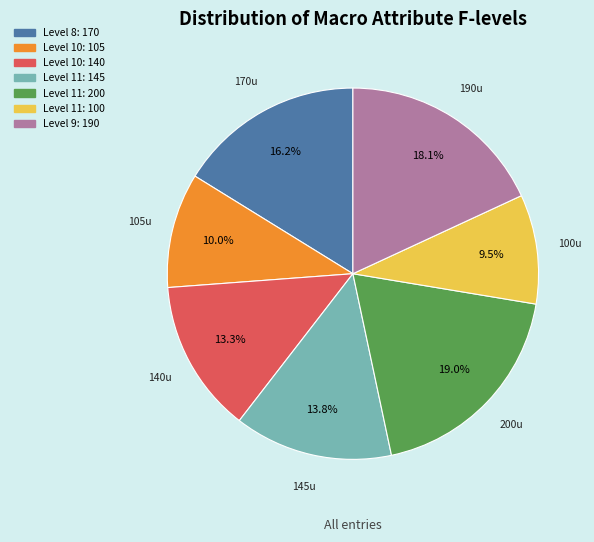

Does any single category account for the majority?

No